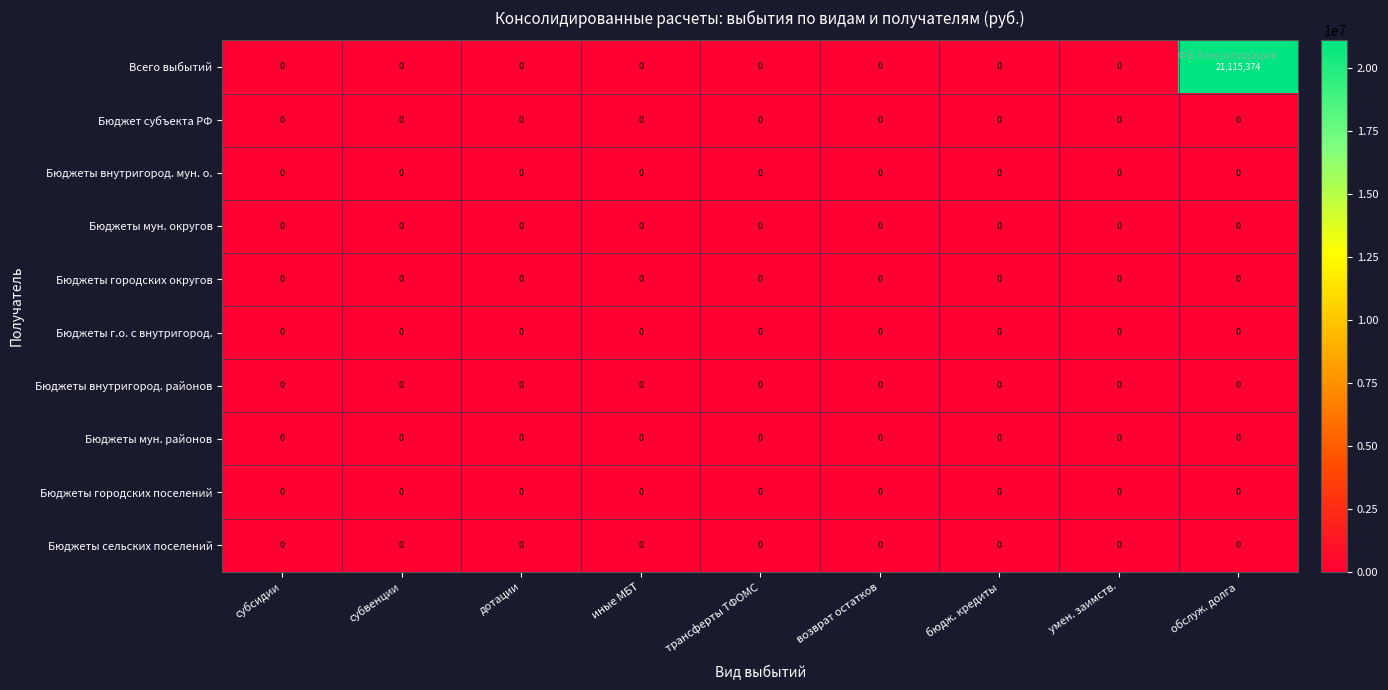

True or false: Бюджеты мун. округов has a value of 0 at бюдж. кредиты.

True